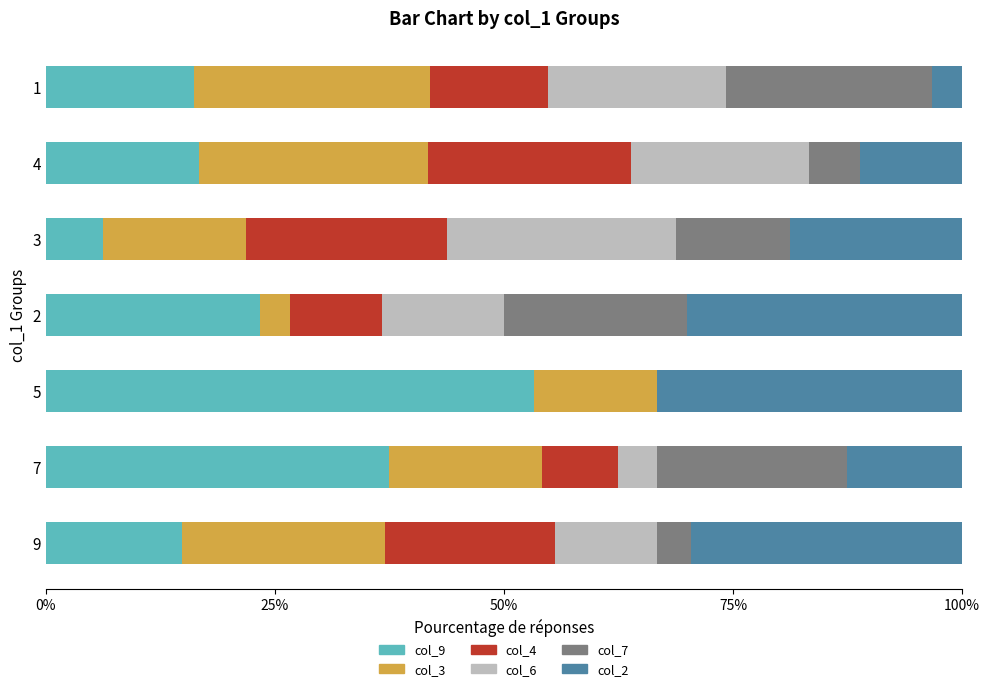

What is the maximum value for col_9?

53.3